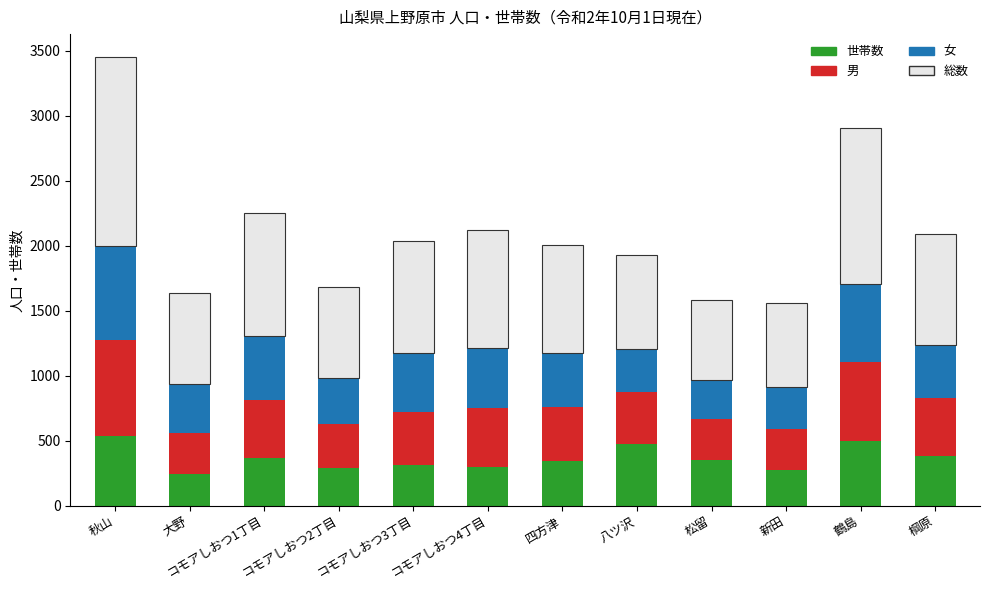

What is the highest value of the 世帯数 series?

533